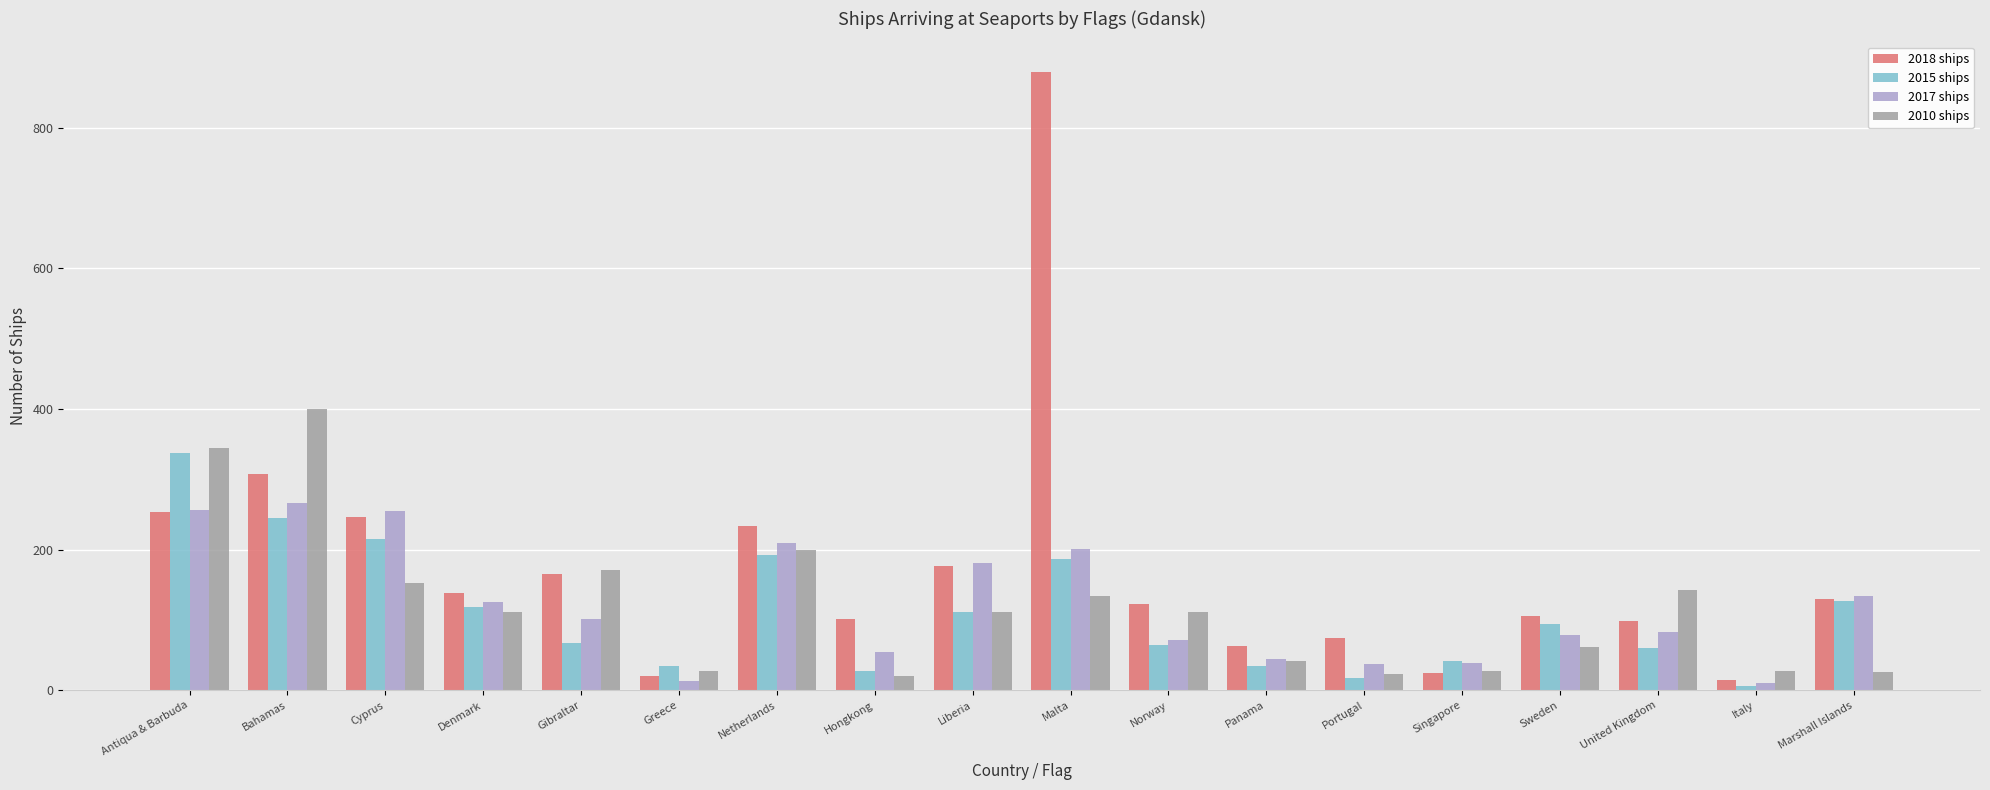

What are all the series names shown in the legend?

2018 ships, 2015 ships, 2017 ships, 2010 ships